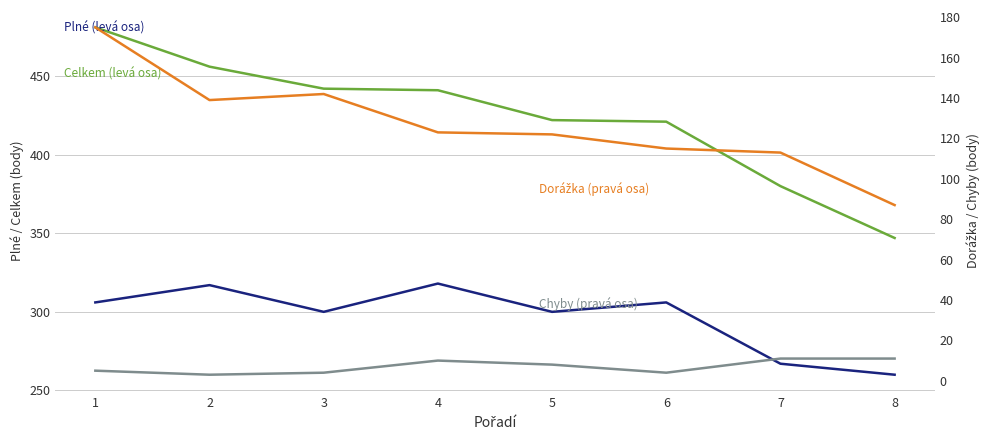

True or false: Celkem and Chyby cross at least once.

False